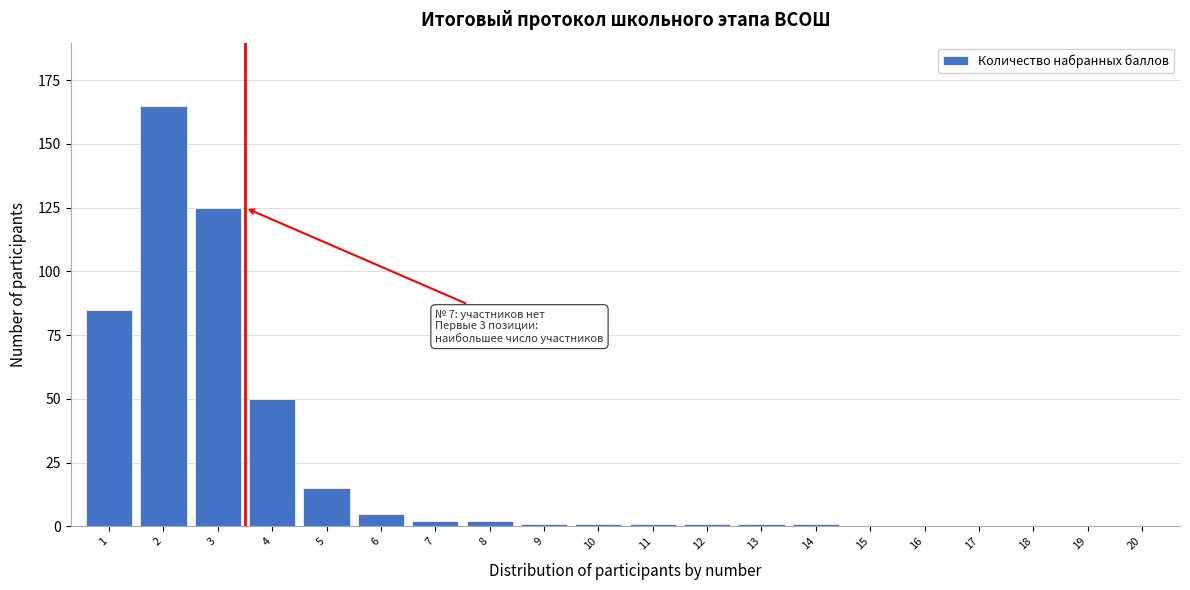

Reading right to left, extract all data points from this chart.

20=0	19=0	18=0	17=0	16=0	15=0	14=1	13=1	12=1	11=1	10=1	9=1	8=2	7=2	6=5	5=15	4=50	3=125	2=165	1=85